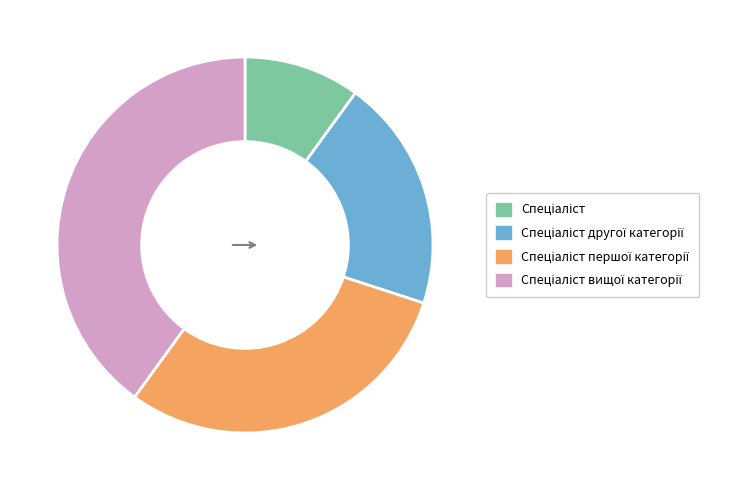

Is there a majority slice in this chart?

No